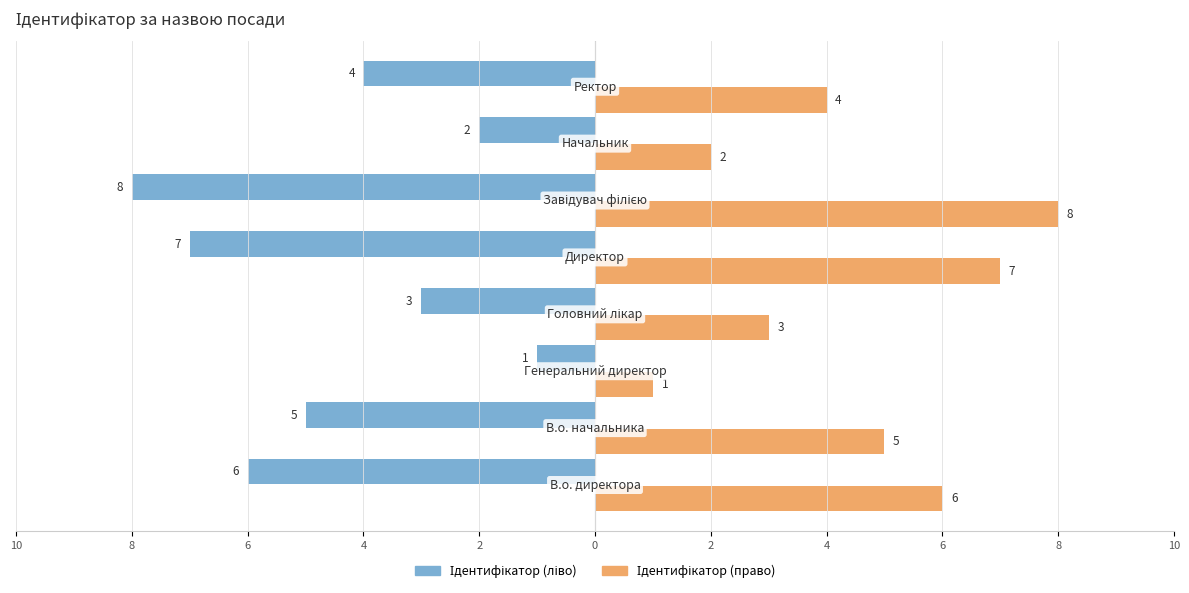

What are all the series names shown in the legend?

Ідентифікатор (ліво), Ідентифікатор (право)